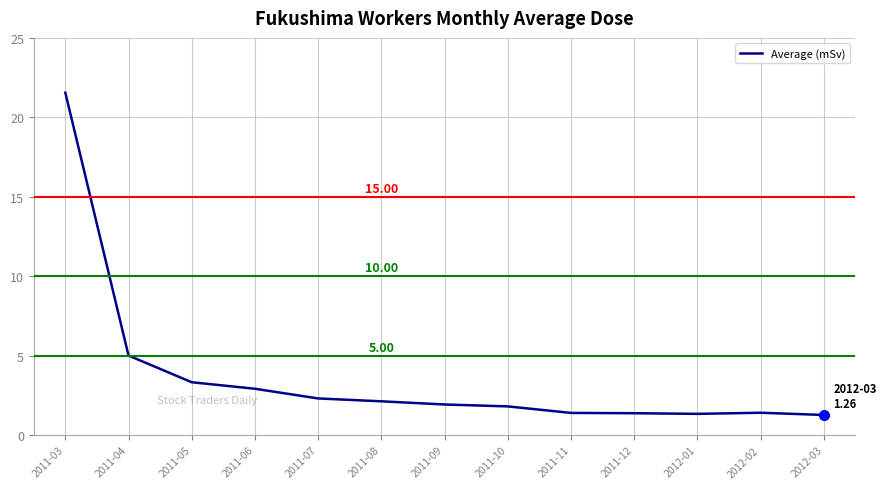

What is the difference between the values at 2011-05 and 2012-01?

2.0